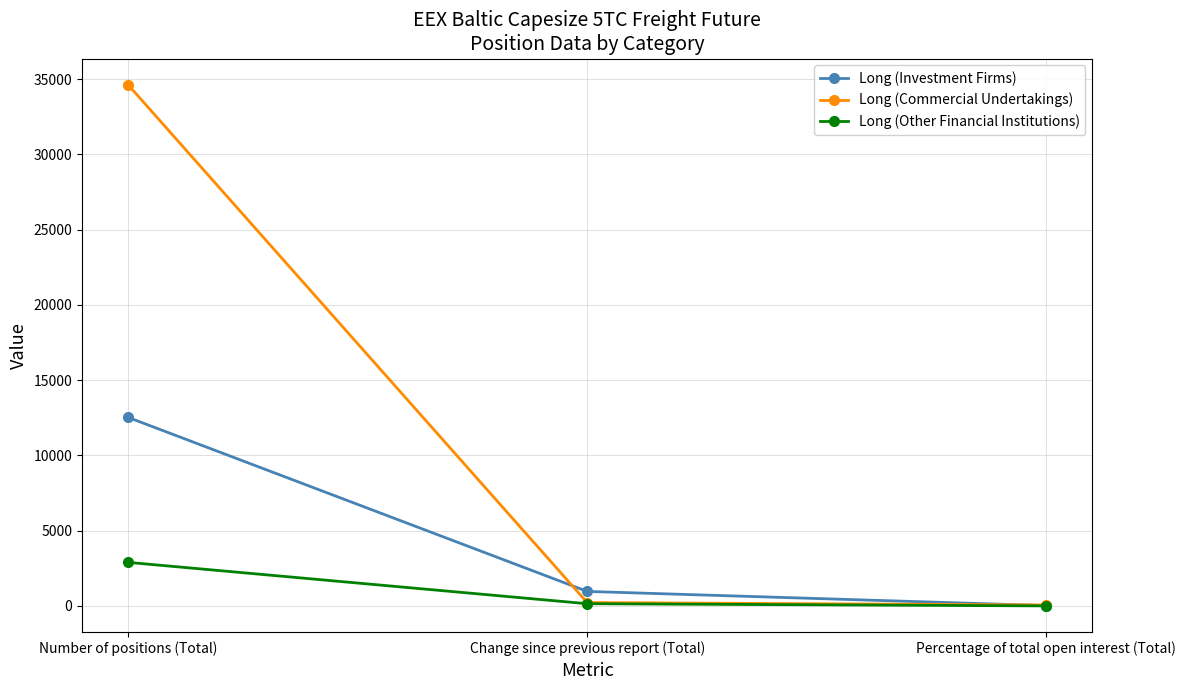

What is the label of the 2nd point from the left?

Change since previous report (Total)